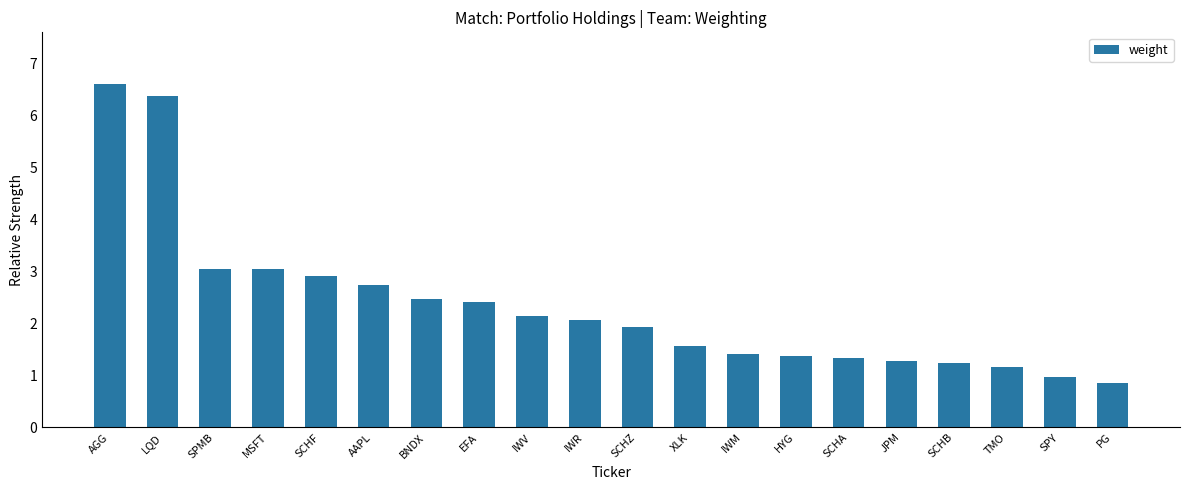

What position from the left is IWR?

10